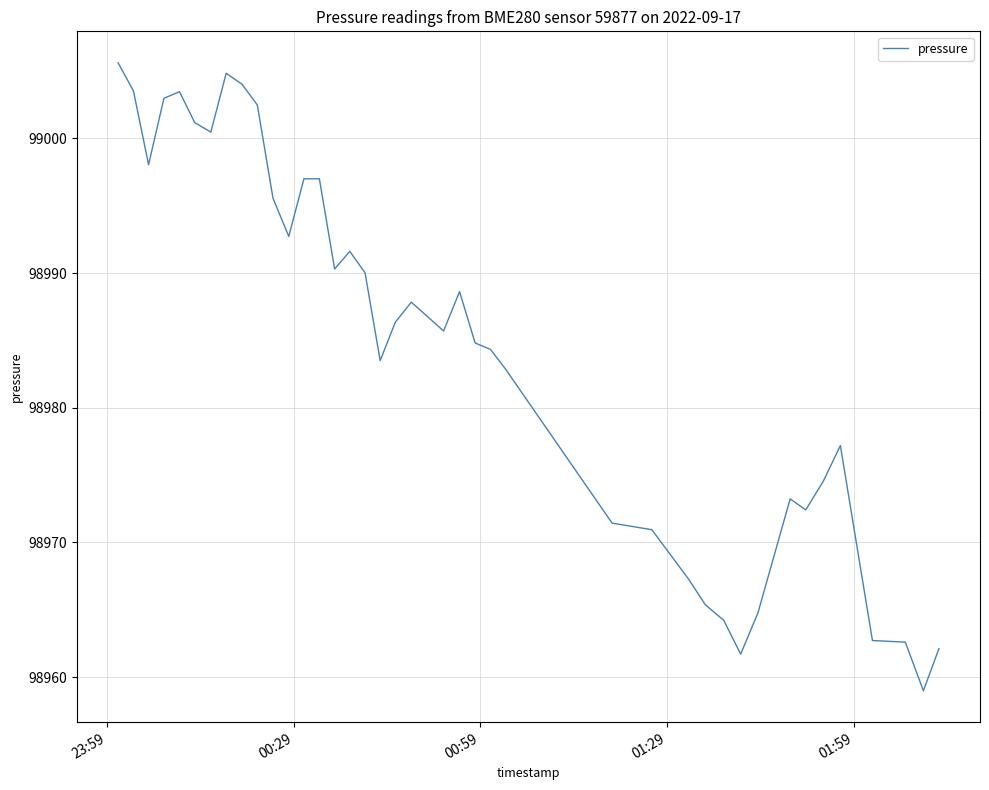

What is the minimum value shown in the chart?

98959.0